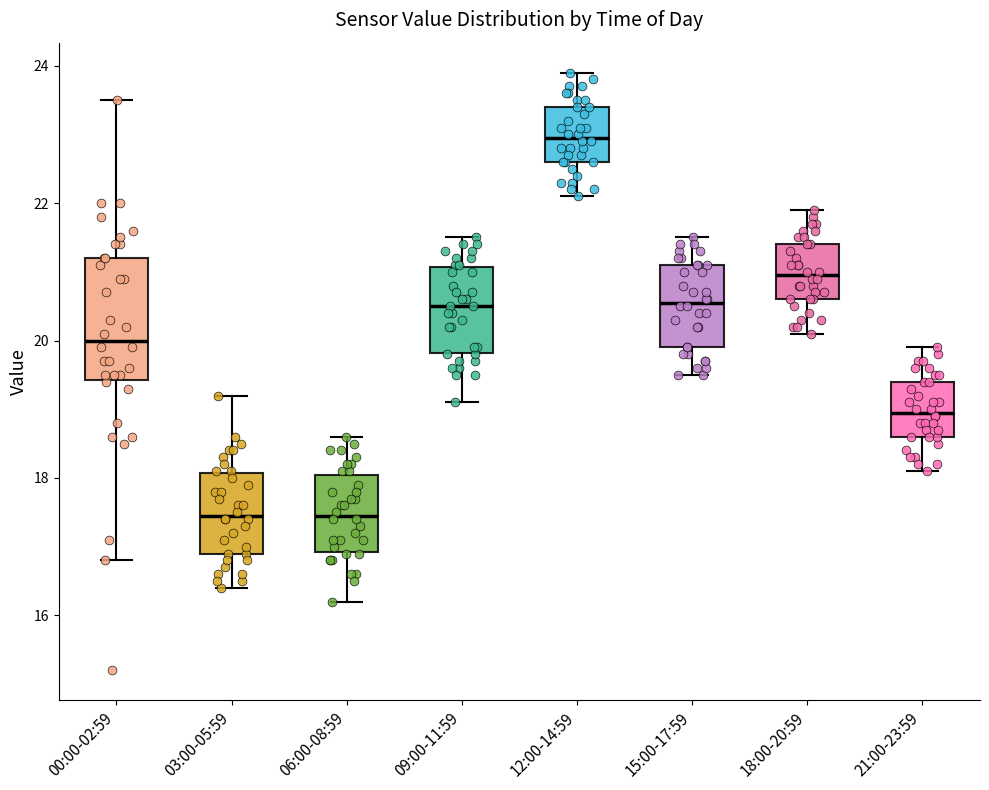

Which box's median line is the highest?

12:00-14:59